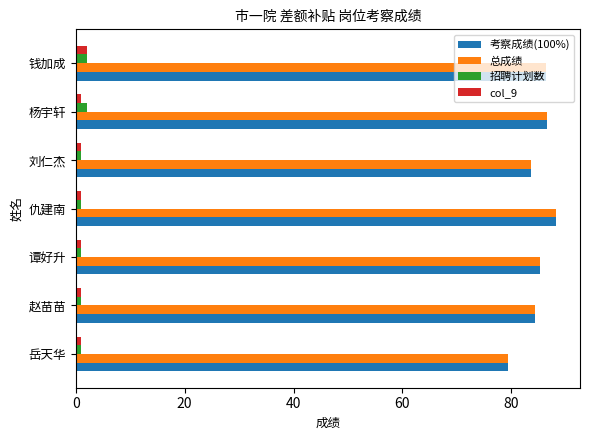

True or false: 考察成绩(100%) has a value of 85.2 at 谭好升.

True